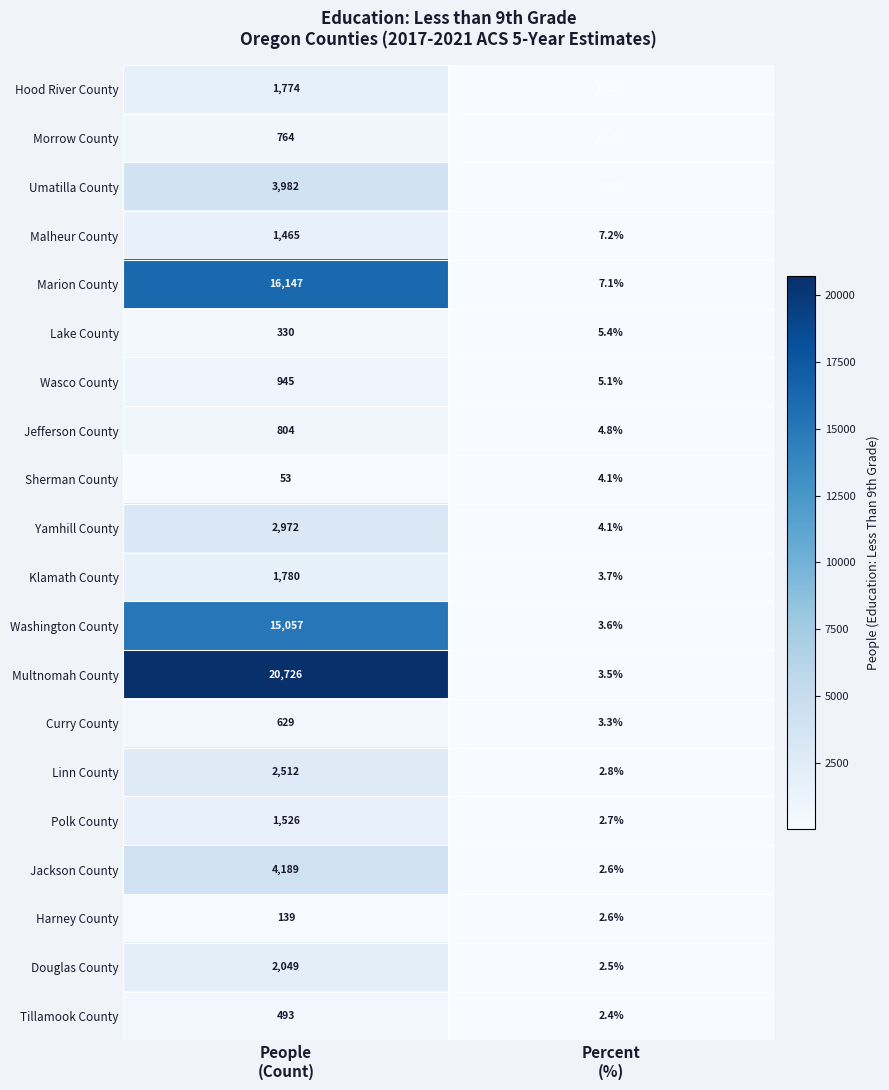

What is the minimum value shown in the chart?

2.4